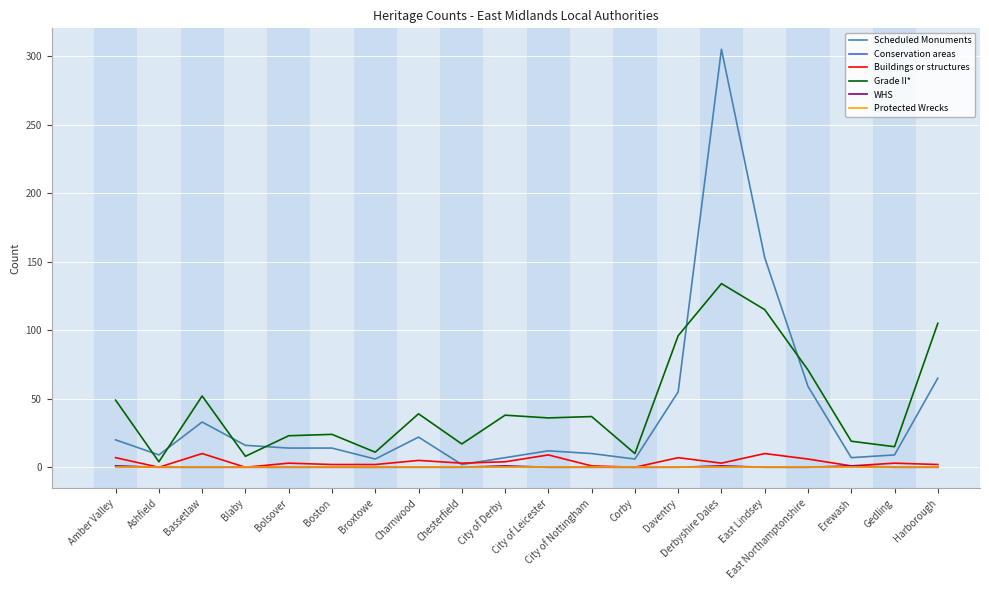

Is this an area chart (filled region under the line)?

No